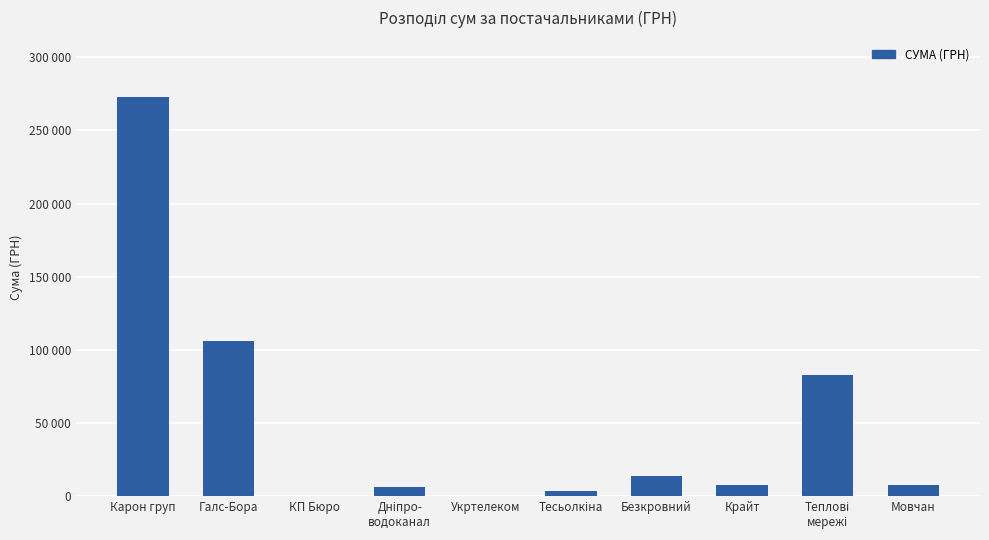

What is the greatest value displayed?

272422.2